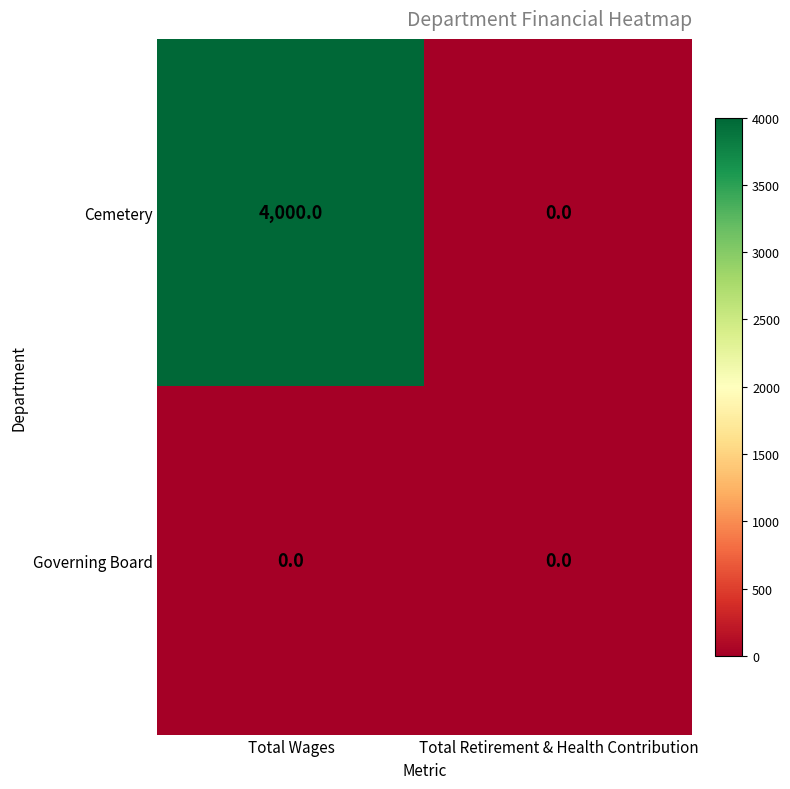

Rank the series by their maximum value, from highest to lowest.

Cemetery, Governing Board